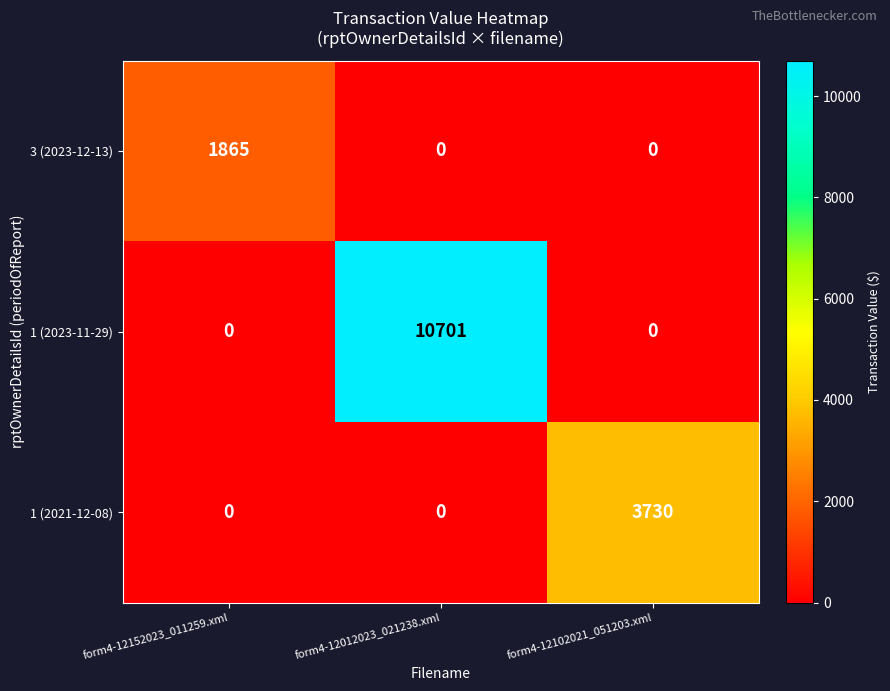

At which category is the sum across all series the highest?

form4-12012023_021238.xml